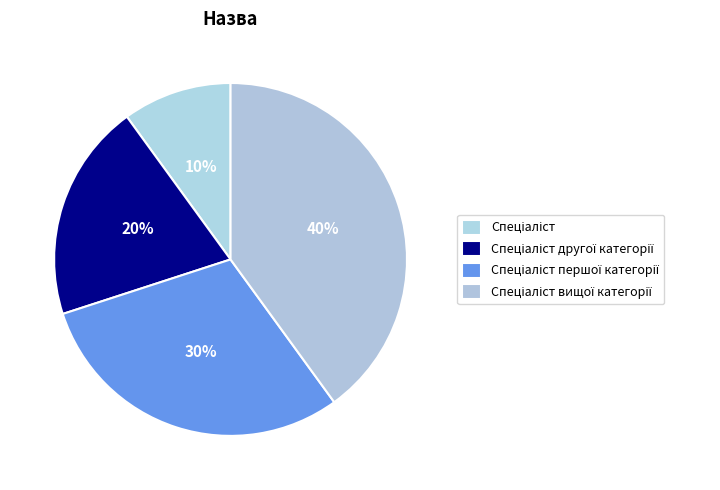

How many segments does this pie chart have?

4